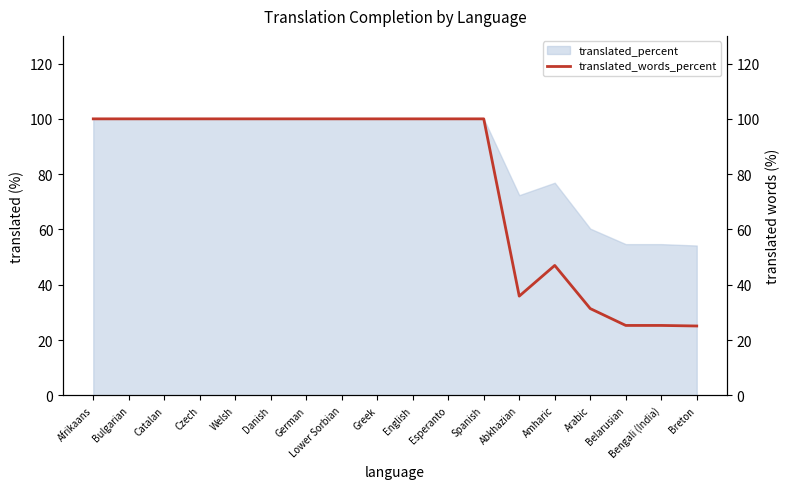

True or false: the data shows 25.3 at Belarusian.

True